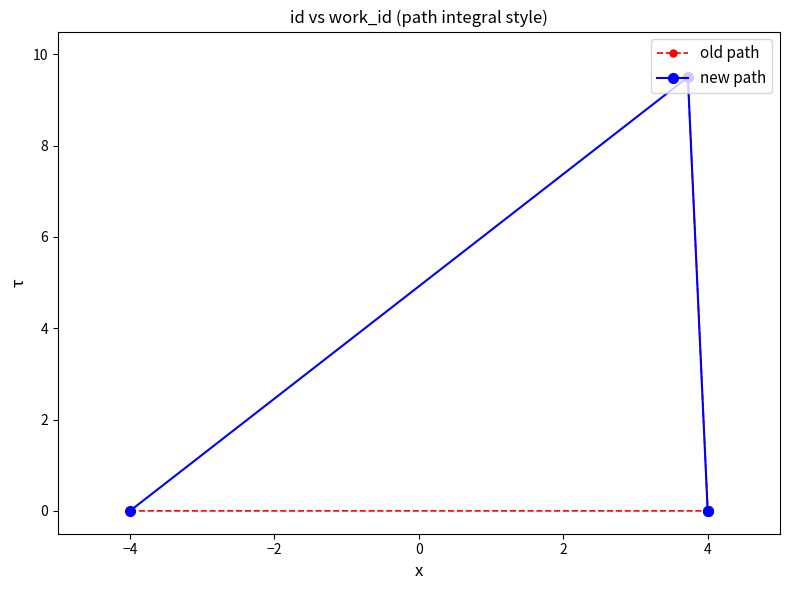

What is the difference between the maximum and minimum values in the new path series?

9.5